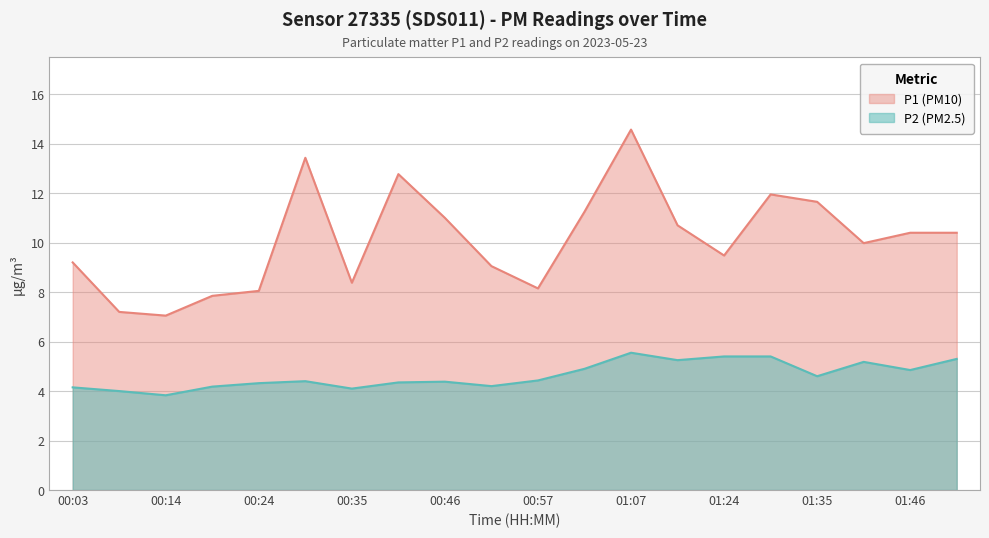

Is the value of P1 at 00:24 greater than the value of P2 at 00:24?

Yes